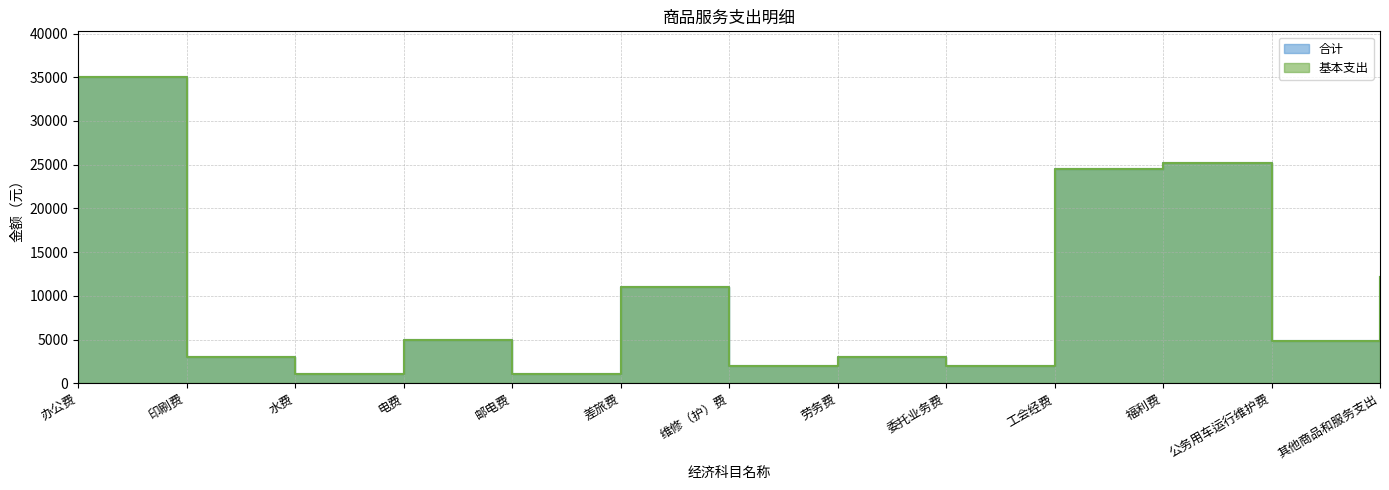

What is the difference between the maximum and minimum values in the 合计 series?

34000.0